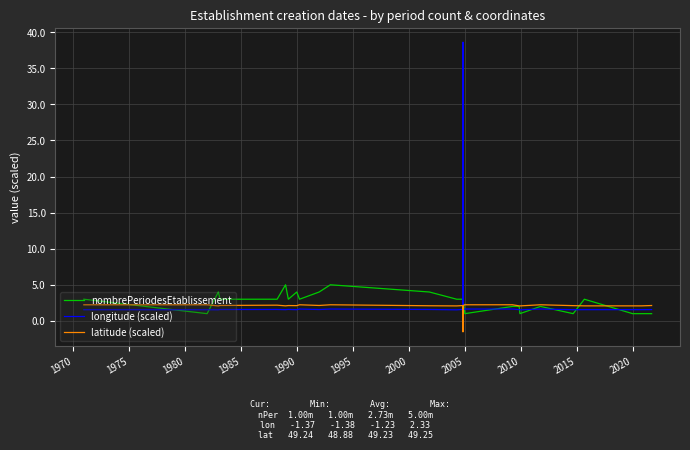

In longitude (scaled), how many points are higher than both neighbors (excluding endpoints)?

6